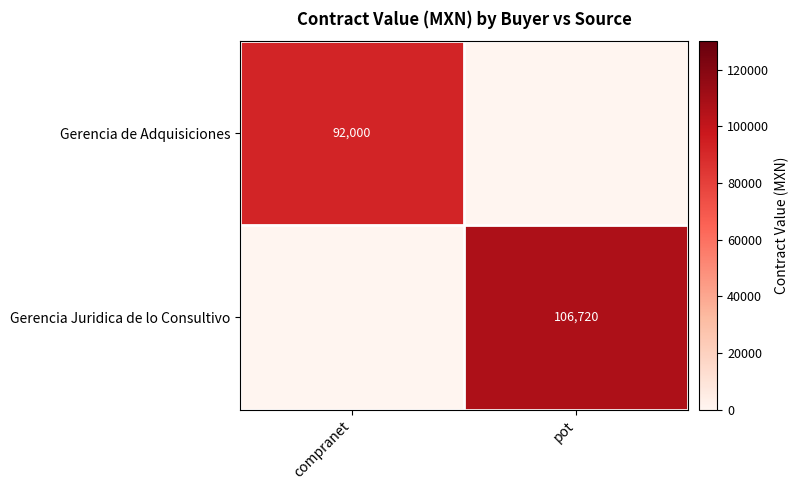

True or false: Gerencia Juridica de lo Consultivo has a value of 62424 at pot.

False